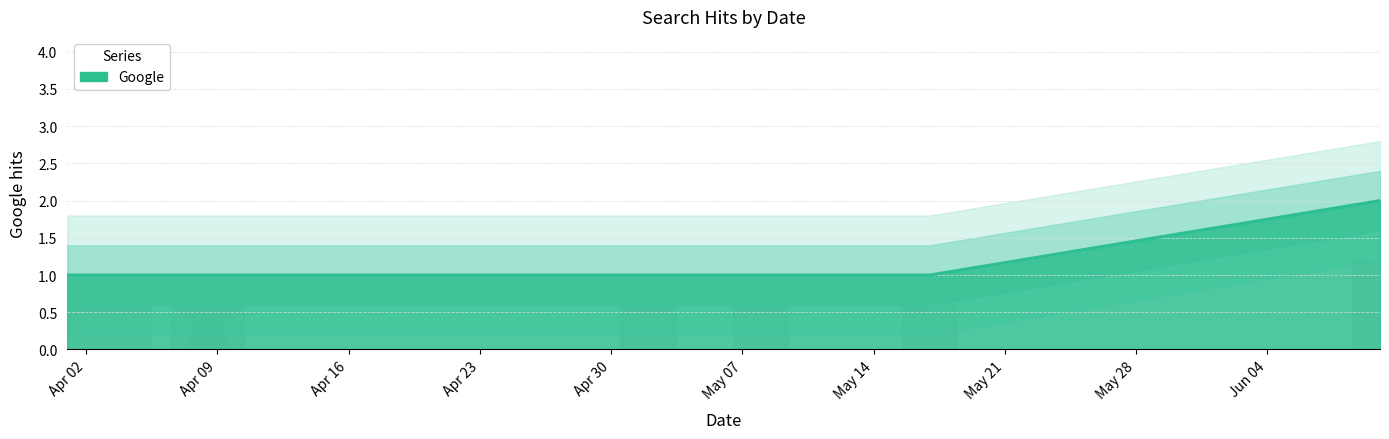

Reading left to right, extract all data points from this chart.

0.6	0.6	0.6	0.6	0.6	0.6	0.6	1.2